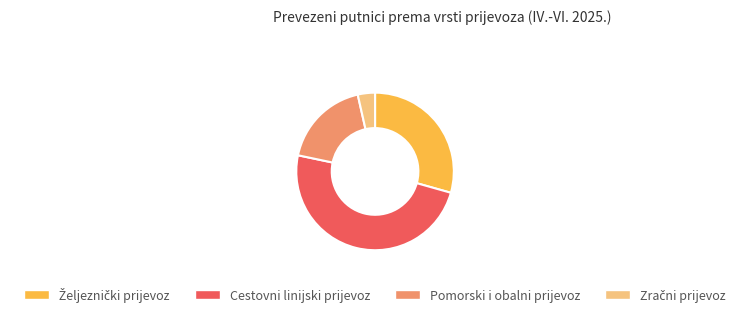

Between Cestovni linijski prijevoz and Pomorski i obalni prijevoz, which is larger?

Cestovni linijski prijevoz